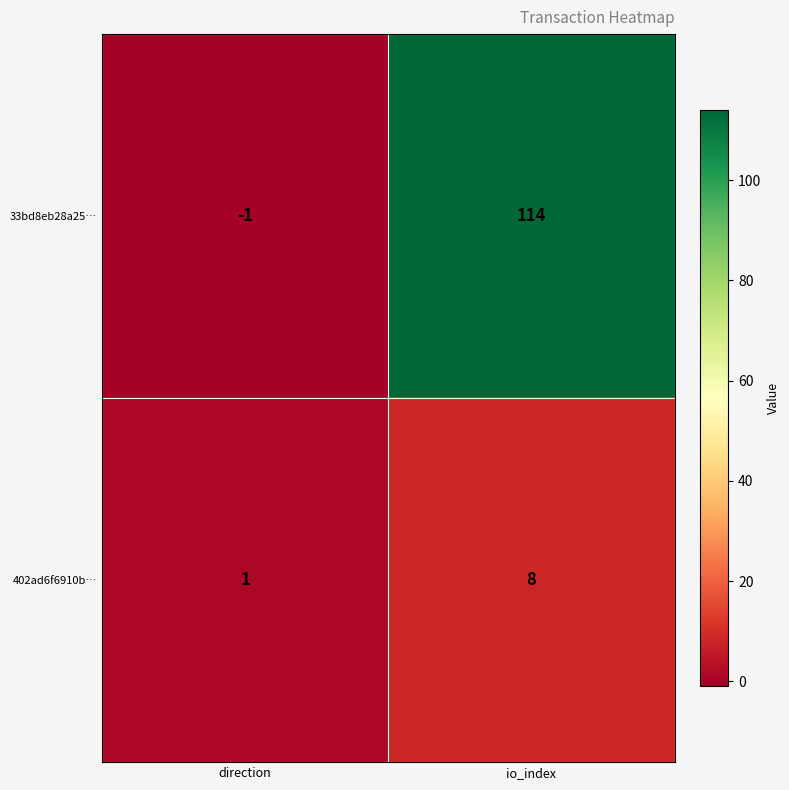

What is the smallest value displayed?

-1